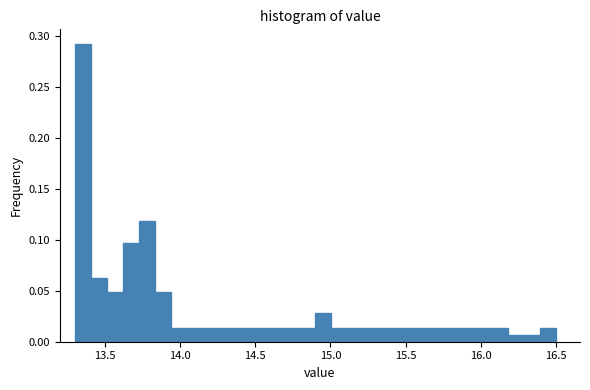

Read against the x-axis, roughly where is the centre of the tallest bar?

13.35